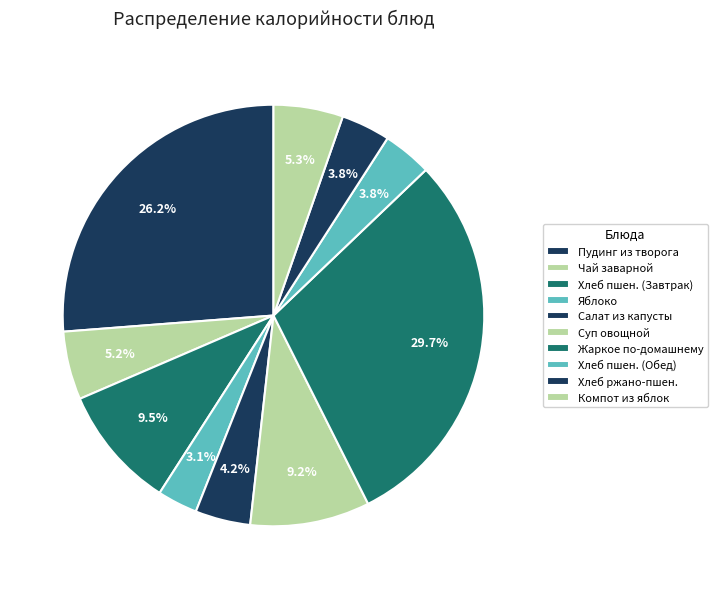

How many segments does this pie chart have?

10